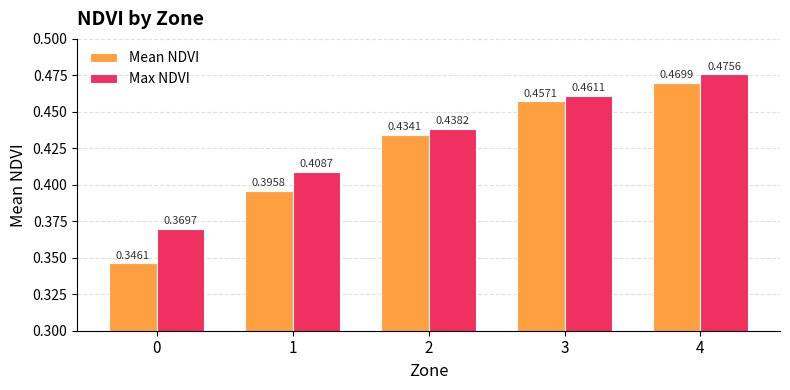

At how many categories does at least one series exceed 0?

5